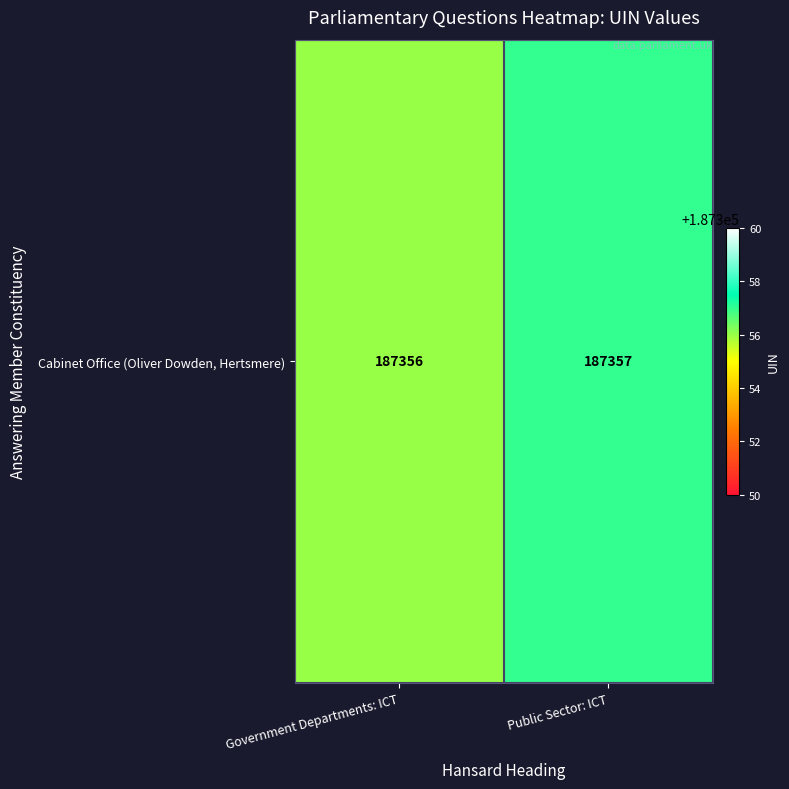

At which category does the chart reach its minimum across all series?

Government Departments: ICT